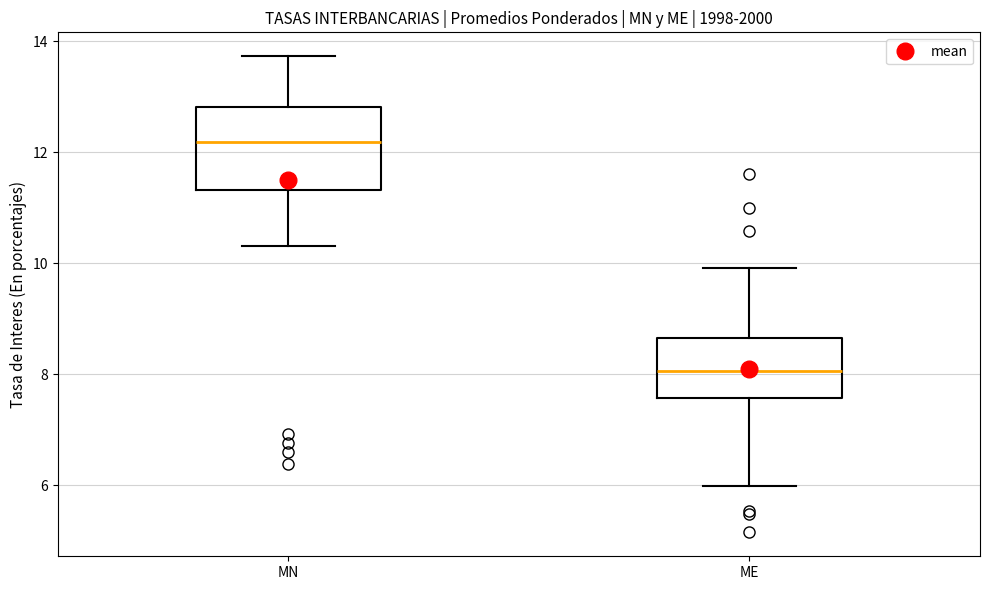

Which box has the highest median line?

MN